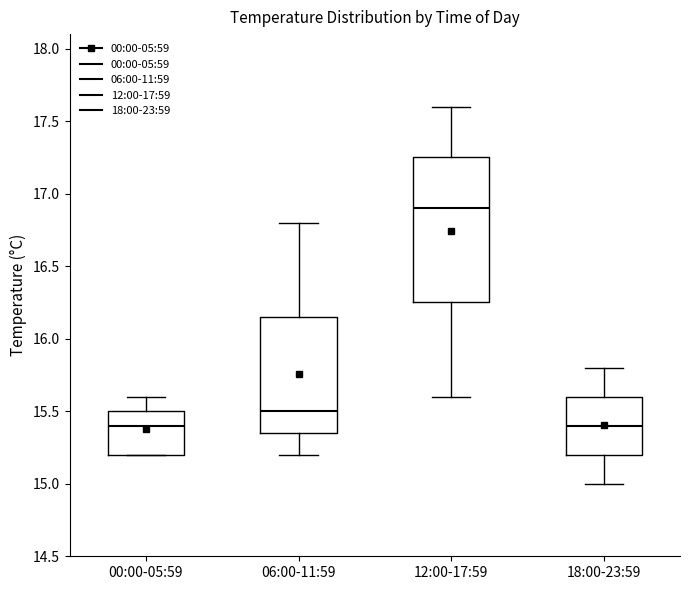

Where does the median line of the box for 06:00-11:59 sit on the y-axis? The values are not printed on the chart, so give them approximately, as read against the axis.

15.50